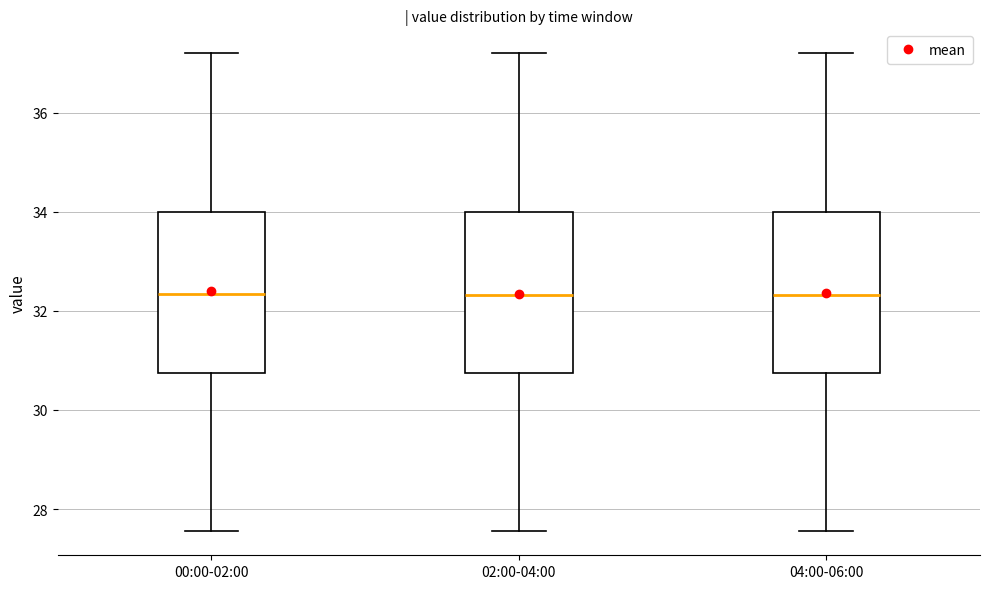

Reading left to right, transcribe this box plot: for each box, give where its median line is, the range the box spans, and where its two whiskers end, as read against the y-axis. The values are not printed on the chart, so give them approximately, as read against the axis.

00:00-02:00: median 32.4, box 30.8 to 34.0, whiskers 27.6 to 37.2
02:00-04:00: median 32.4, box 30.8 to 34.0, whiskers 27.6 to 37.2
04:00-06:00: median 32.4, box 30.8 to 34.0, whiskers 27.6 to 37.2